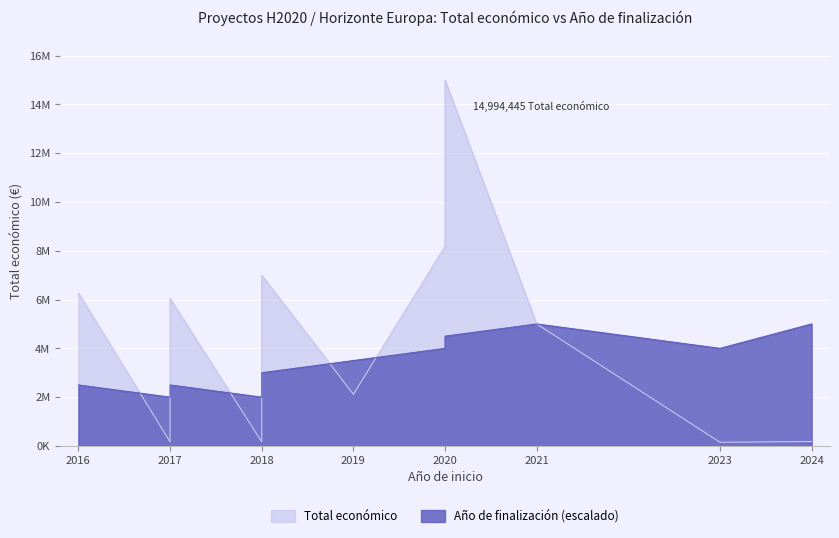

What is the label of the 3rd point from the left?

2018